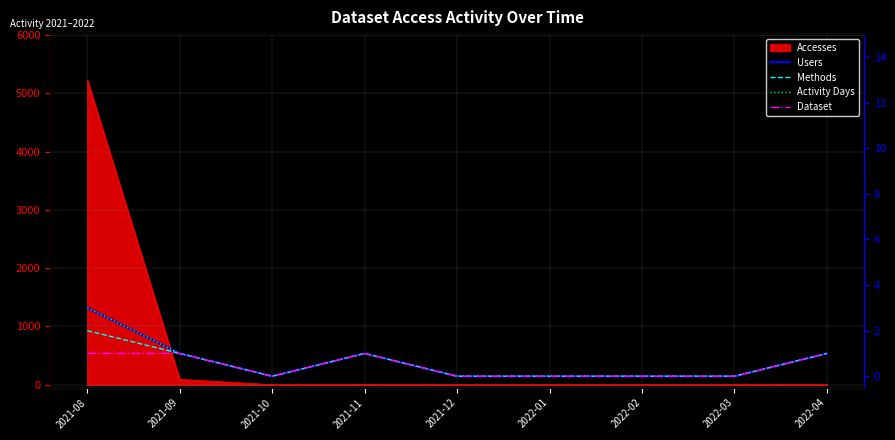

What is the average value of the Users series?

1